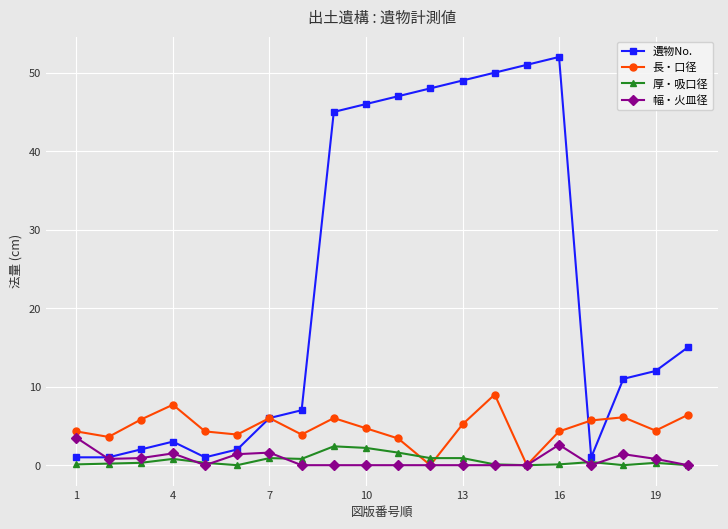

How many interior local peaks does the 長・口径 series have?

5